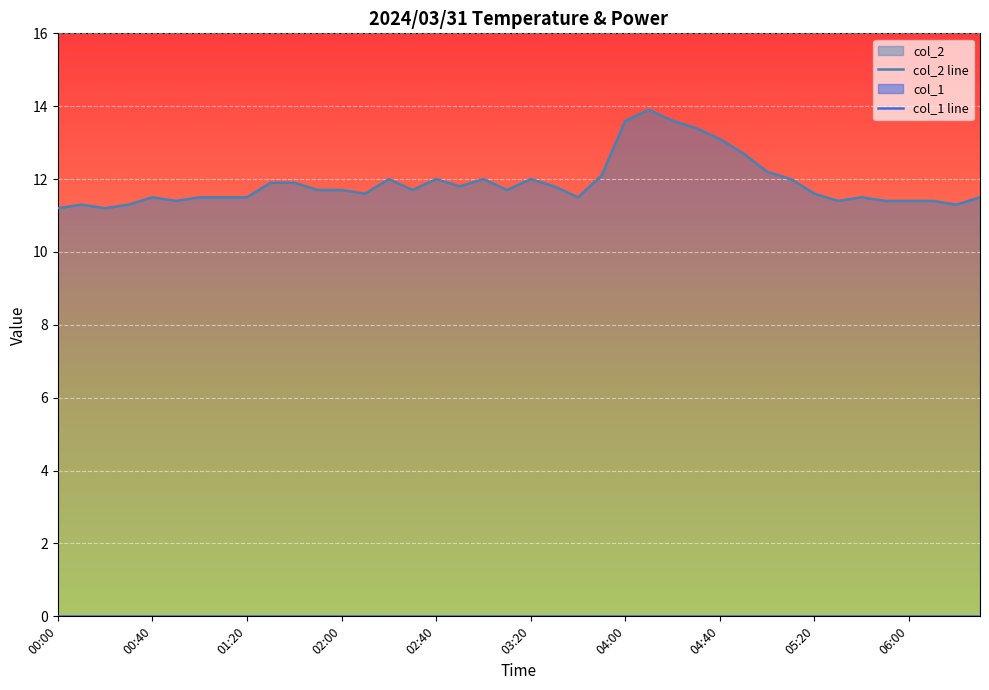

Reading right to left, transcribe all the data shown in this chart.

06:30=11.5	06:20=11.3	06:10=11.4	06:00=11.4	05:50=11.4	05:40=11.5	05:30=11.4	05:20=11.6	05:10=12.0	05:00=12.2	04:50=12.7	04:40=13.1	04:30=13.4	04:20=13.6	04:10=13.9	04:00=13.6	03:50=12.1	03:40=11.5	03:30=11.8	03:20=12.0	03:10=11.7	03:00=12.0	02:50=11.8	02:40=12.0	02:30=11.7	02:20=12.0	02:10=11.6	02:00=11.7	01:50=11.7	01:40=11.9	01:30=11.9	01:20=11.5	01:10=11.5	01:00=11.5	00:50=11.4	00:40=11.5	00:30=11.3	00:20=11.2	00:10=11.3	00:00=11.2